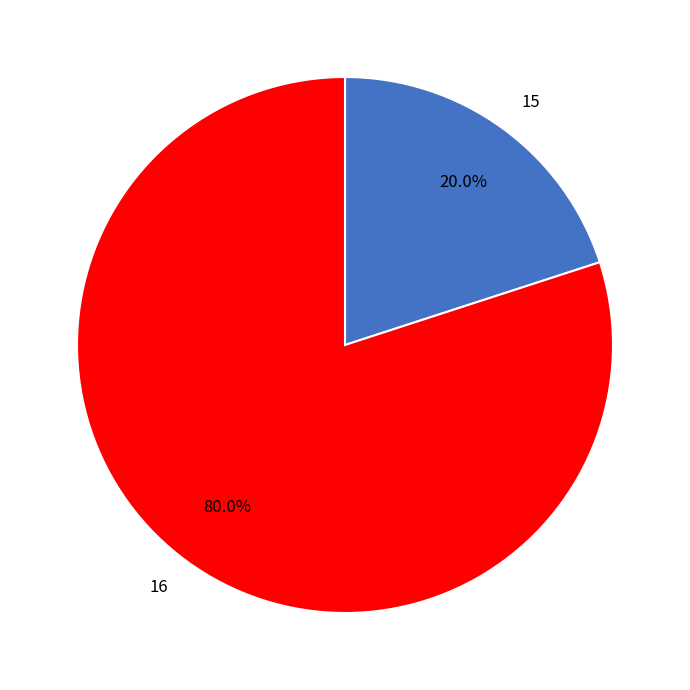

What portion of the pie excludes 15?

80.0%